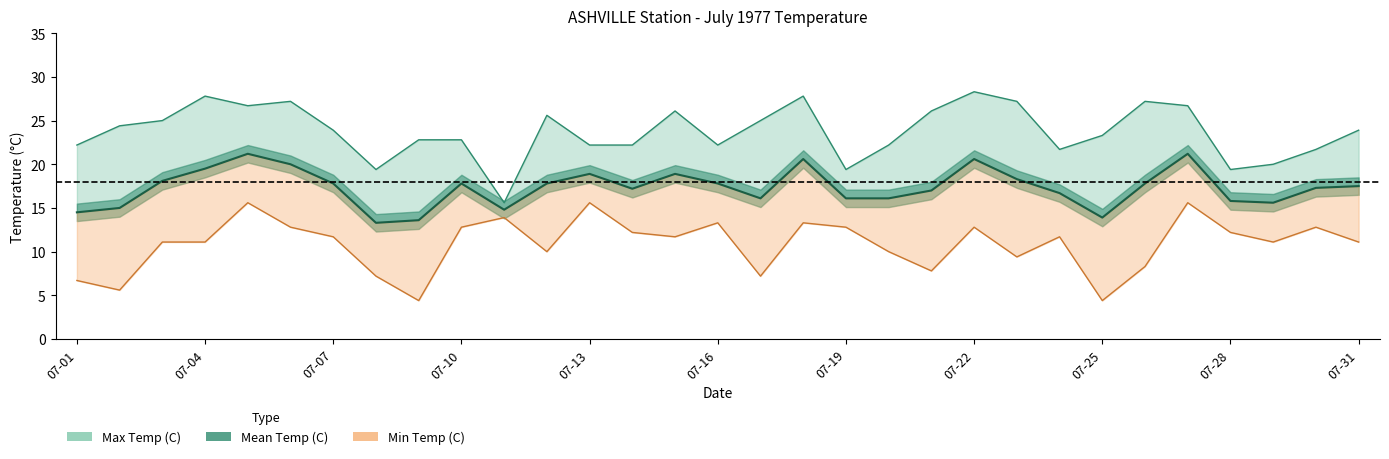

How many categories are shown in the chart?

31